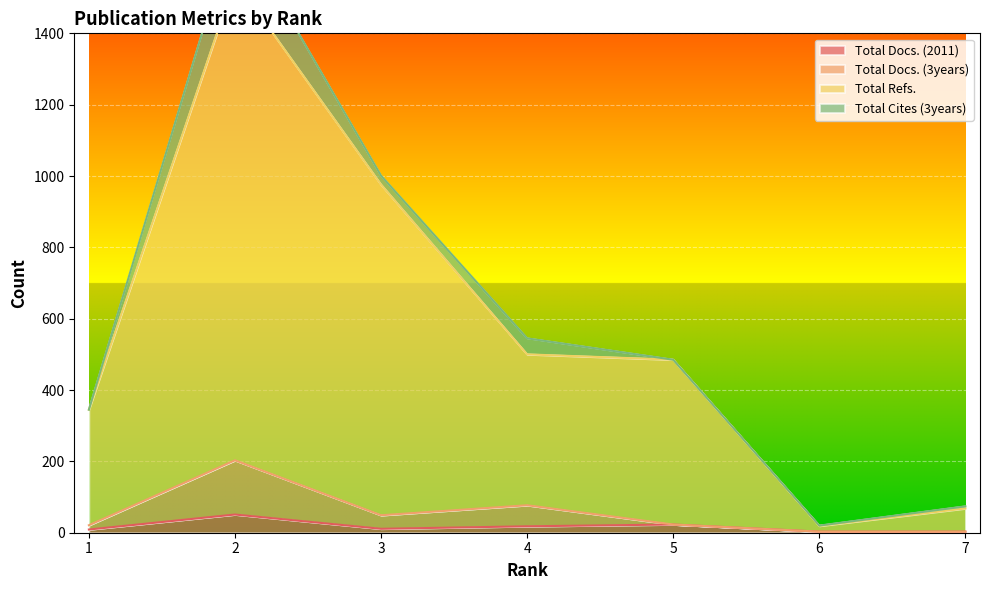

What is the sum of the Total Docs. (2011) values at 1 and 7?

12